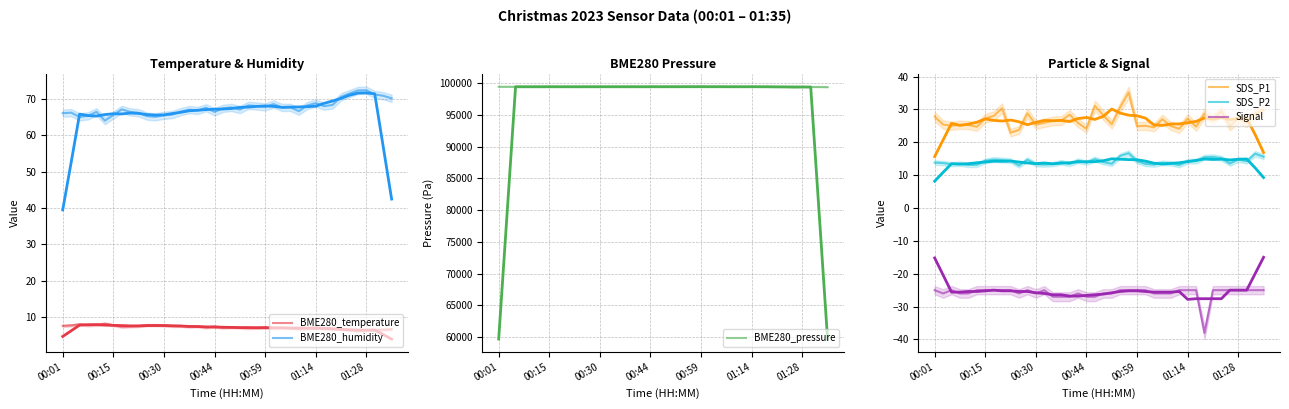

True or false: Signal has more than 1 interior local peaks.

True